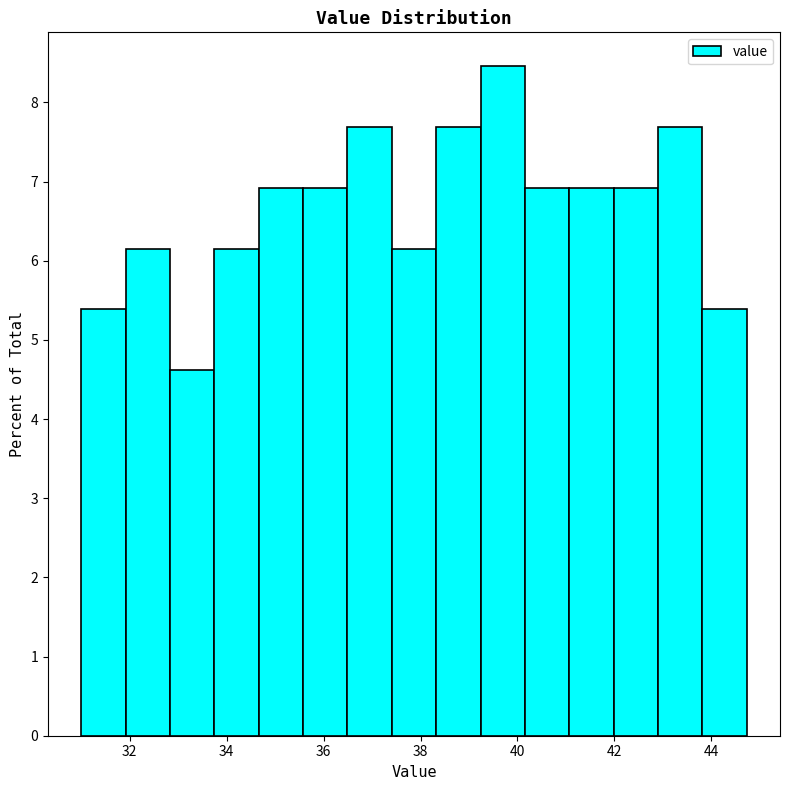

Over which range of the x-axis is the bar tallest?

39.2 to 40.2